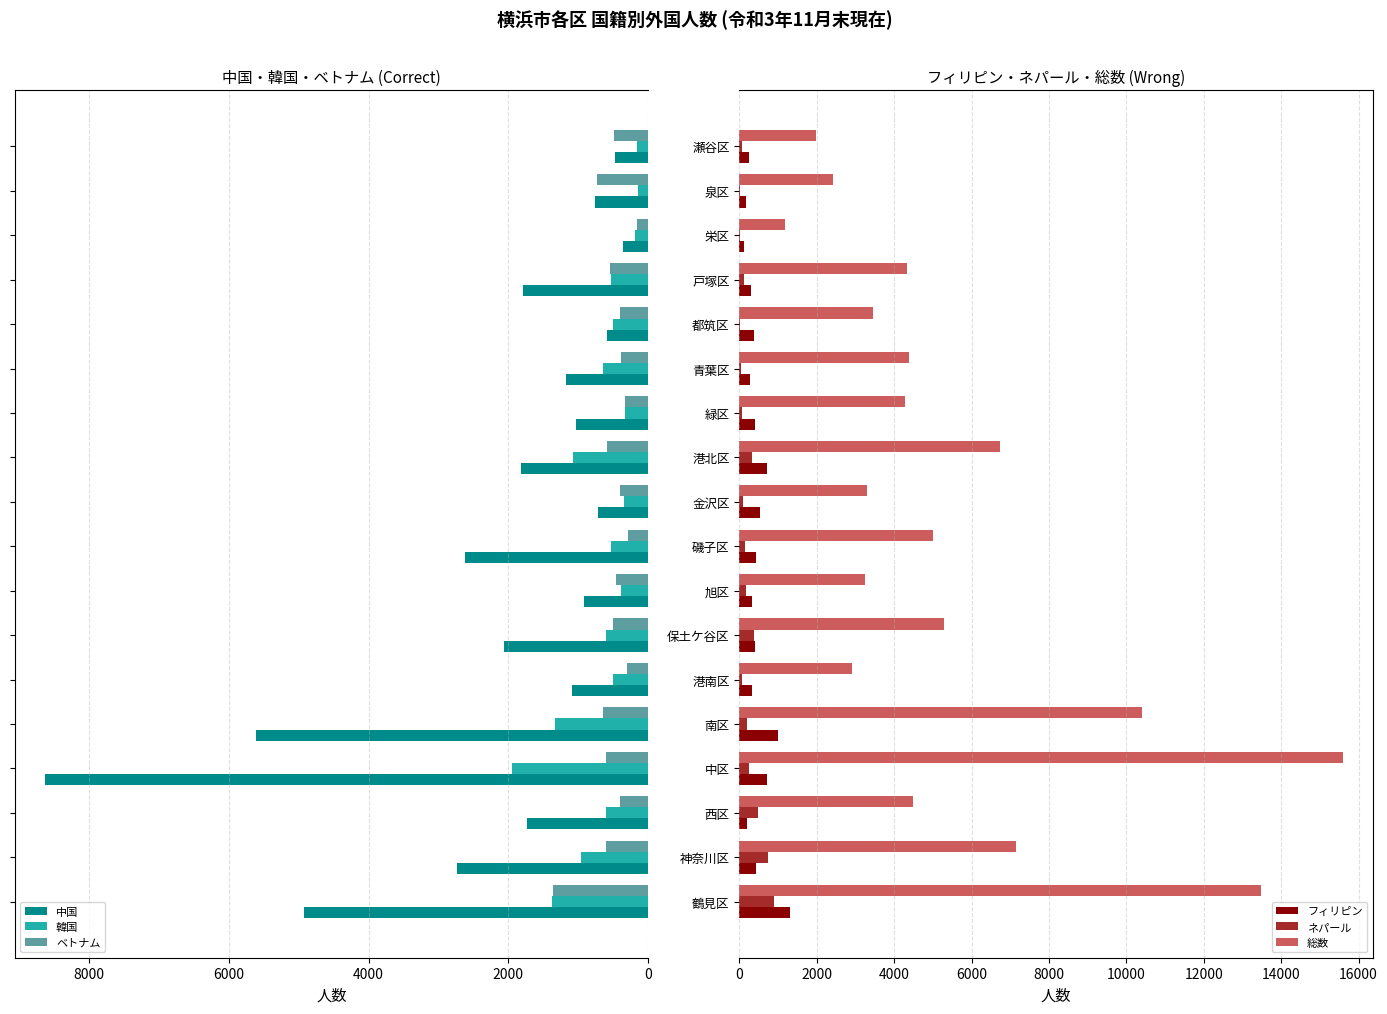

Which series changed the most between 4000 and 7?

総数